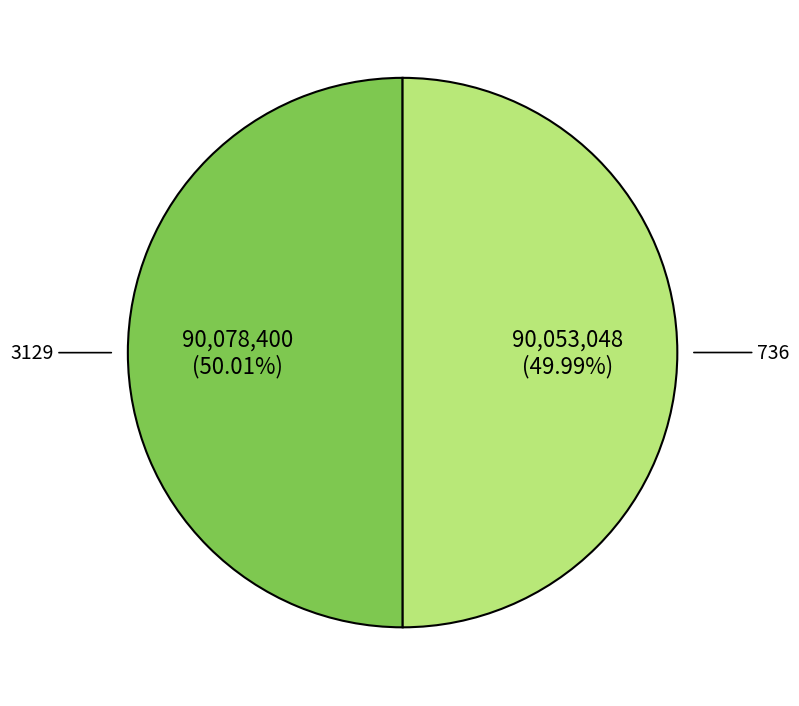

Does any single category account for the majority?

Yes